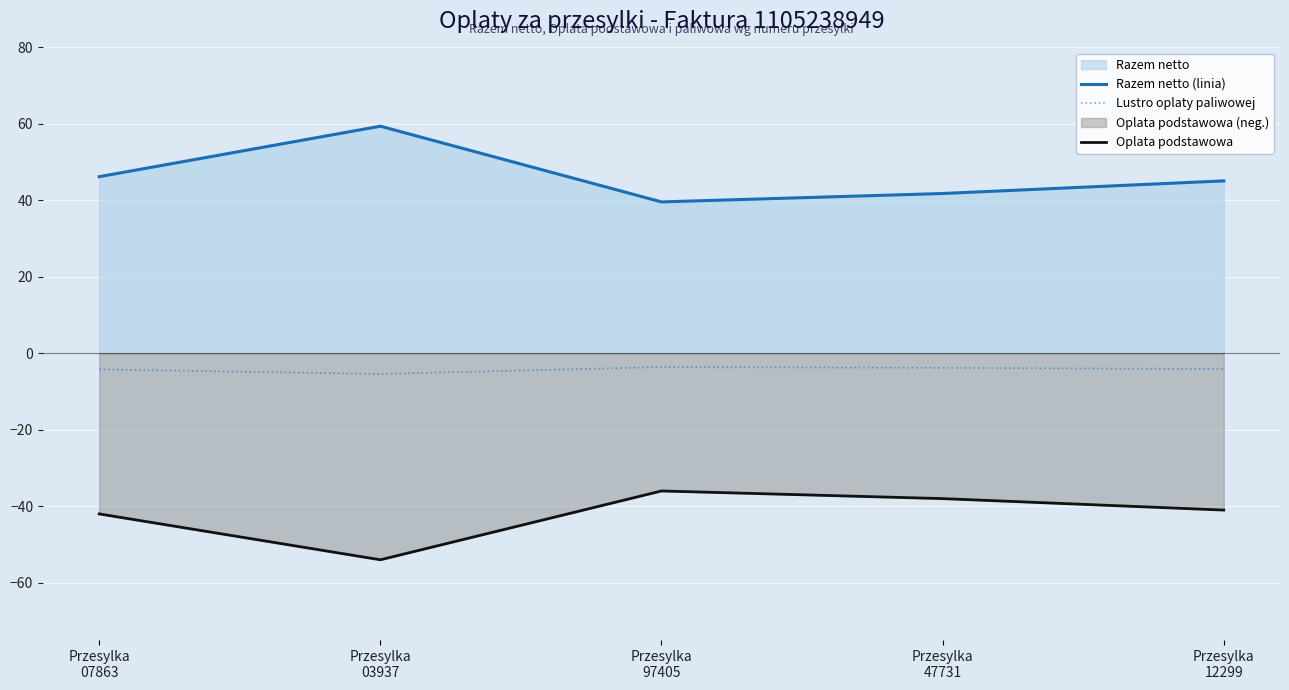

Read the Razem netto (linia) value at Przesylka
97405.

39.6